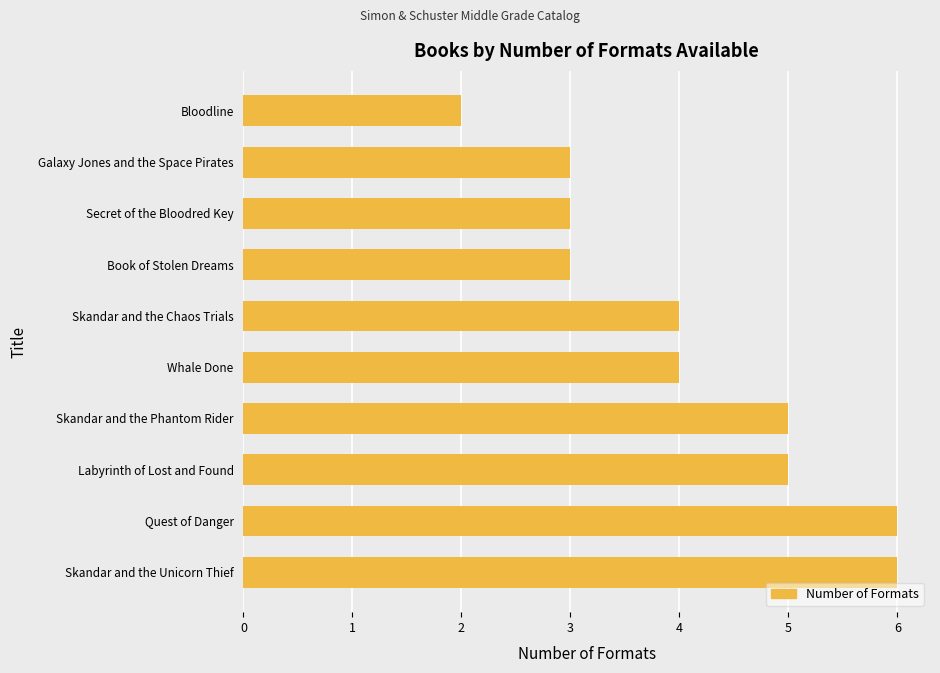

Approximately how many times larger is the value at Bloodline compared to Secret of the Bloodred Key?

0.7